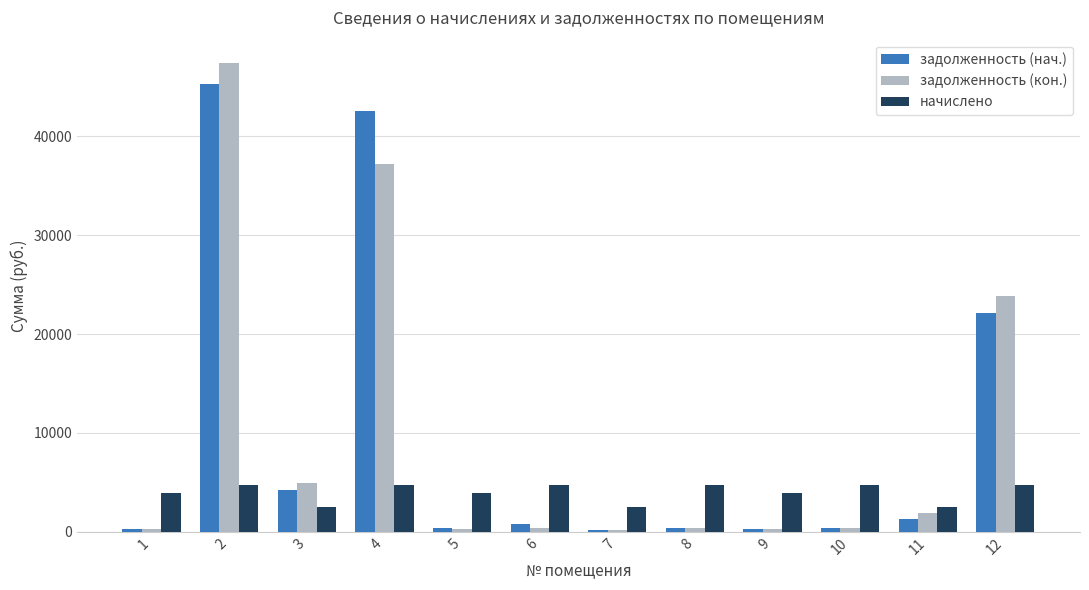

Is the value of задолженность (кон.) at 3 greater than the value of начислено at 1?

Yes